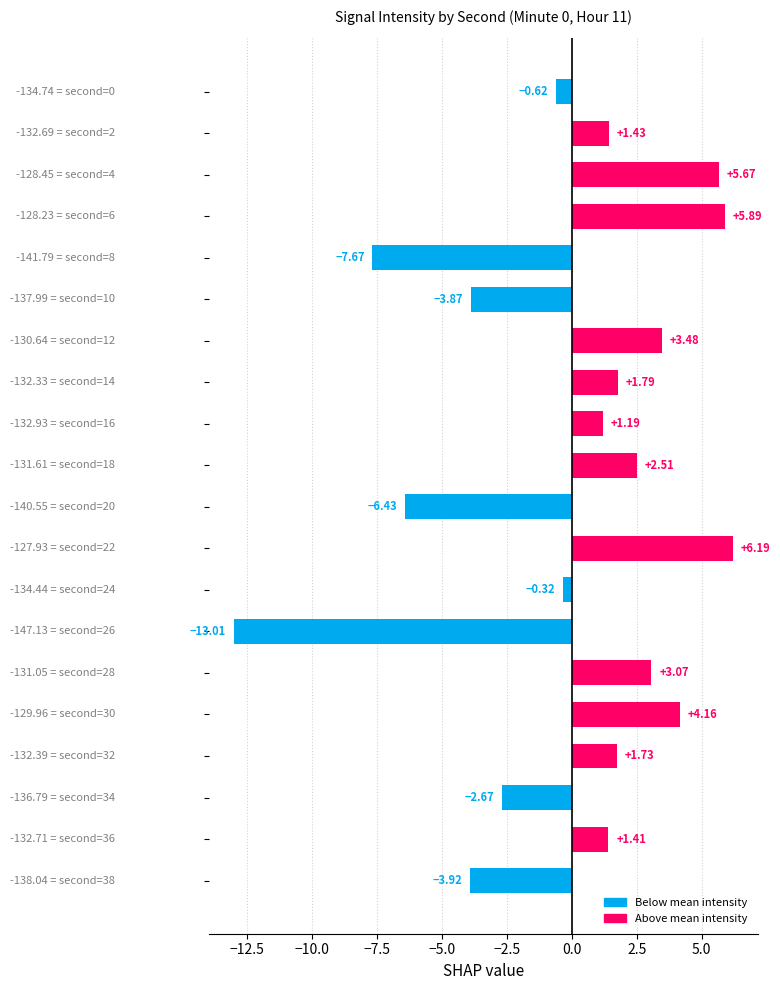

What is the difference between the second highest and second lowest values?

13.6